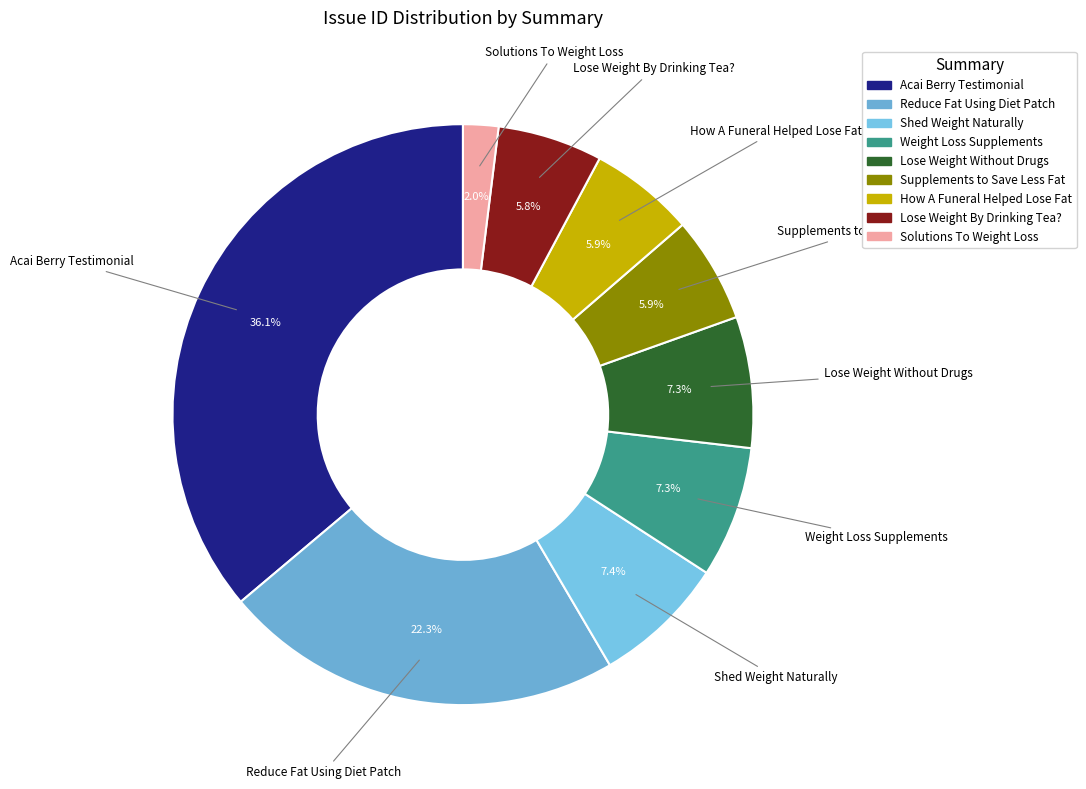

Which has a higher value, Shed Weight Naturally or Reduce Fat Using Diet Patch?

Reduce Fat Using Diet Patch